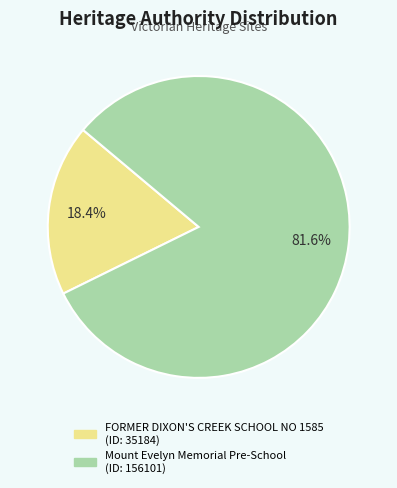

Is it true that FORMER DIXON'S CREEK SCHOOL NO 1585 is 6% of the pie?

False